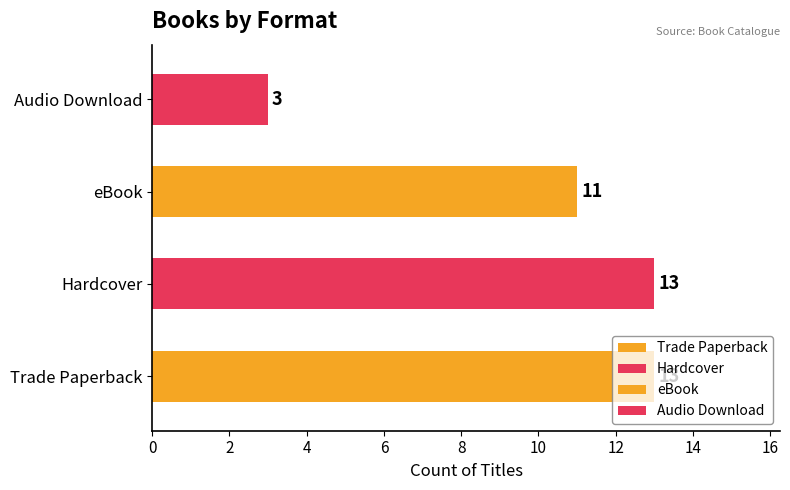

Is it true that the value at Hardcover is 13?

True